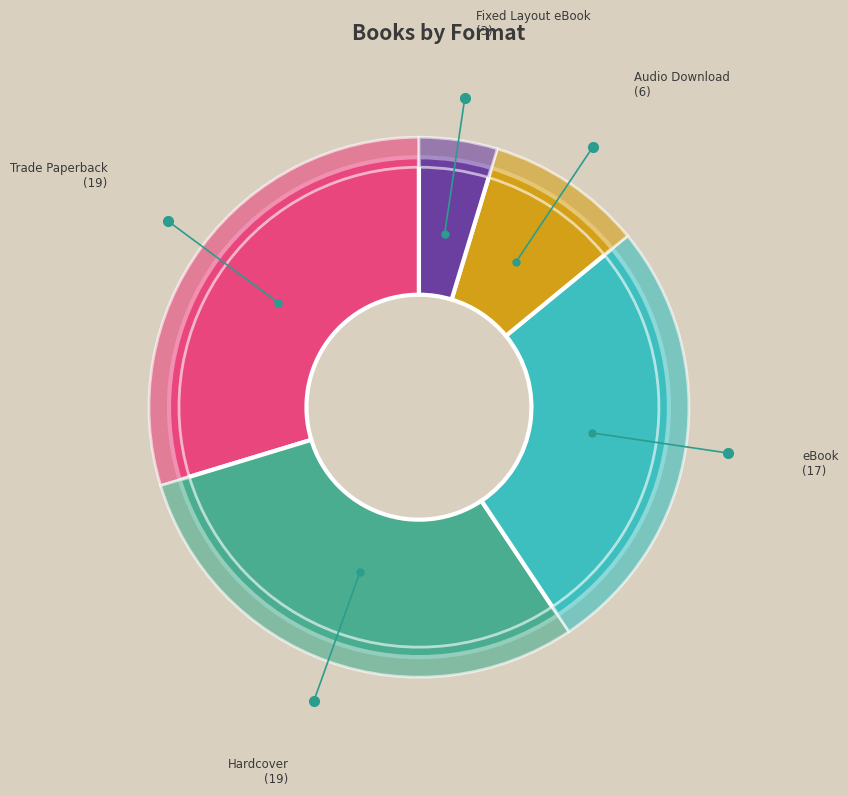

The eBook slice represents 32% of the pie. True or false?

False